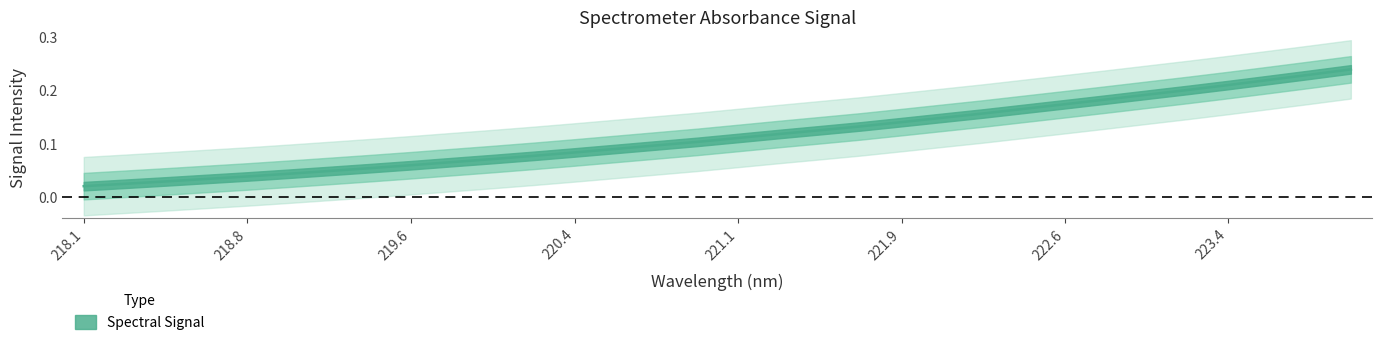

True or false: the data shows 0.0 at 218.1.

True